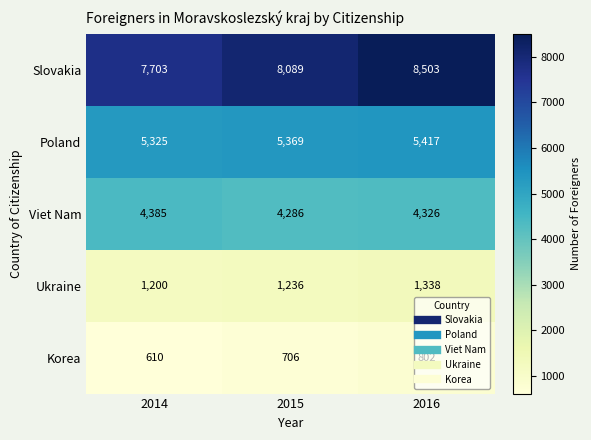

Rank the series at 2016 from lowest to highest value.

Korea, Ukraine, Viet Nam, Poland, Slovakia